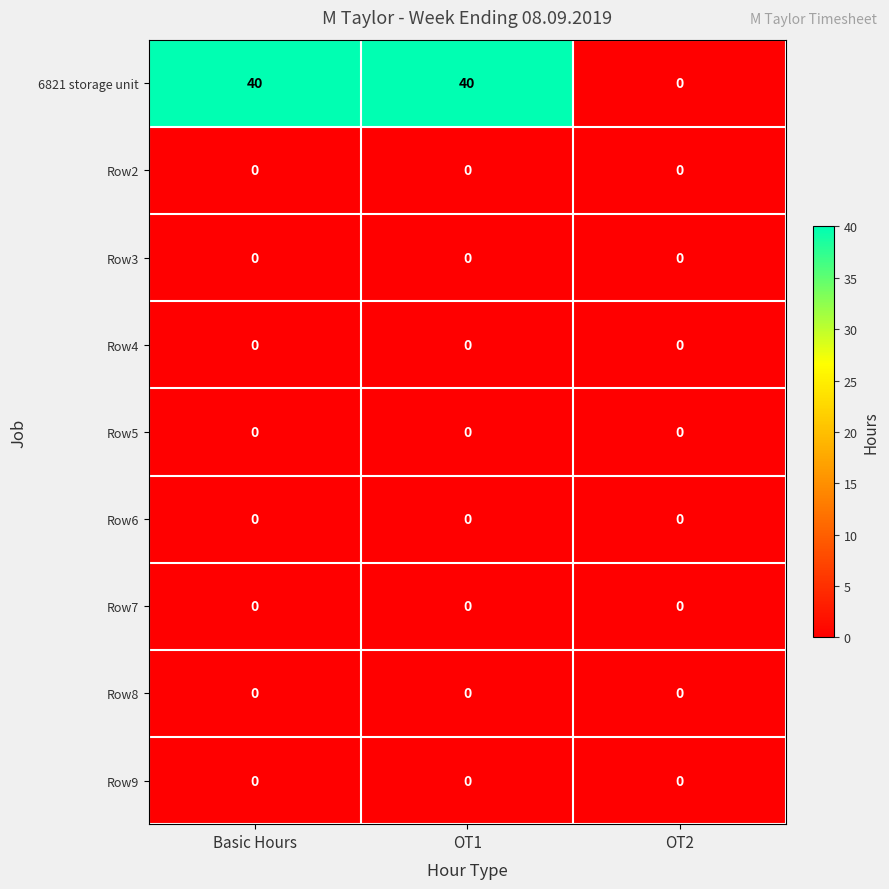

Which series has the largest total across all categories?

6821 storage unit